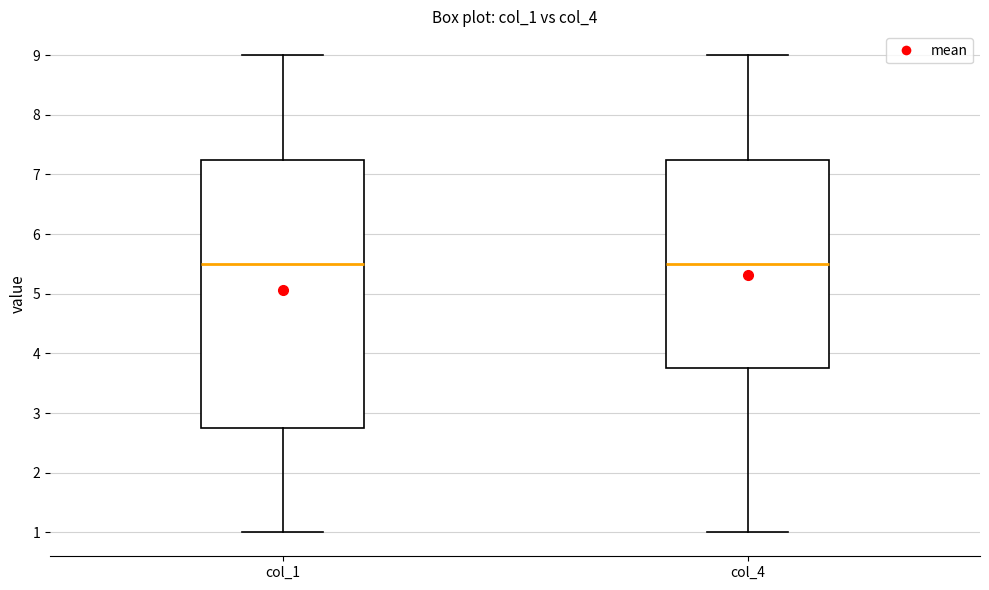

Reading left to right, read every box against the y-axis: the position of its median line, the range the box covers, and the ends of its whiskers. The values are not printed on the chart, so give them approximately, as read against the axis.

col_1: median 5.5, box 2.8 to 7.3, whiskers 1.0 to 9.0
col_4: median 5.5, box 3.8 to 7.3, whiskers 1.0 to 9.0